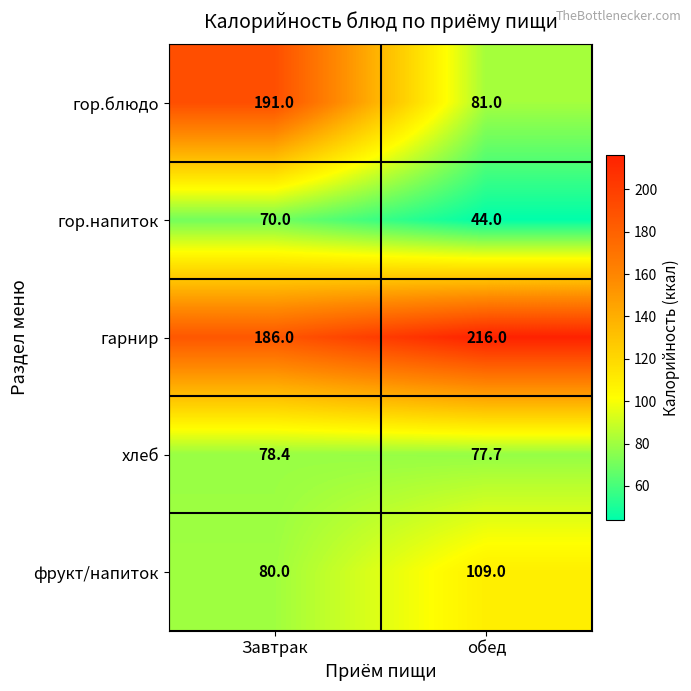

Is it true that гор.напиток equals 24.4 at обед?

False